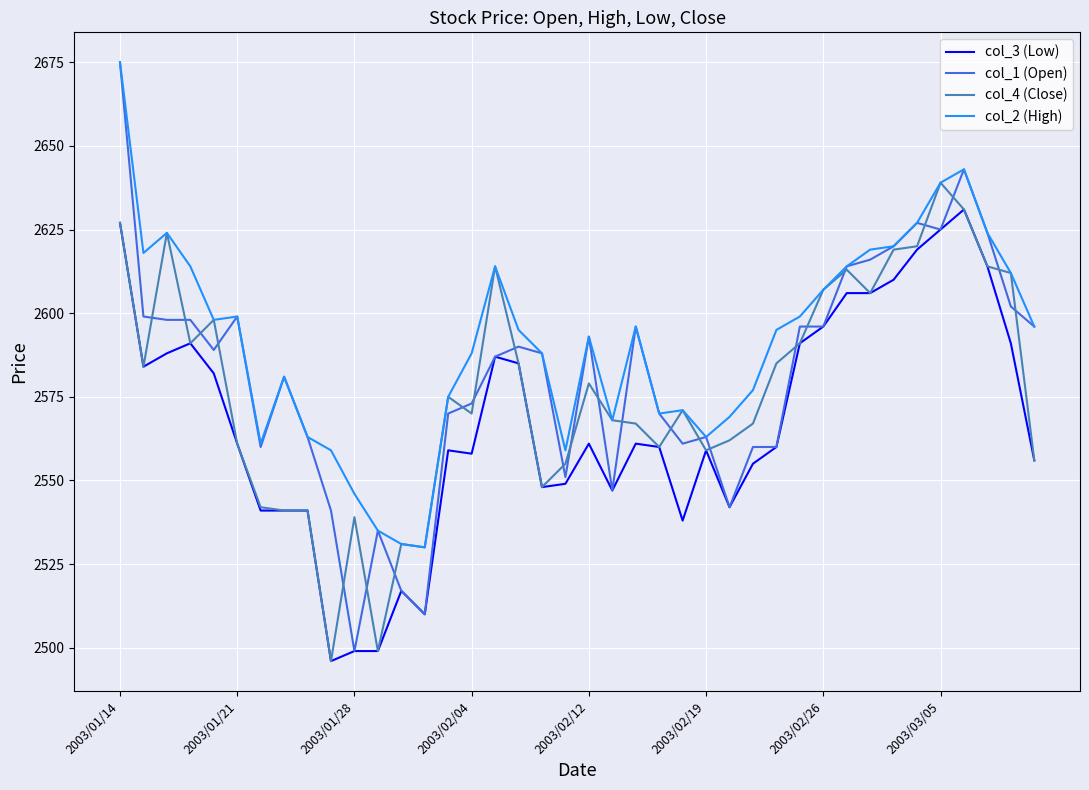

What is the lowest value of the col_4 (Close) series?

2496